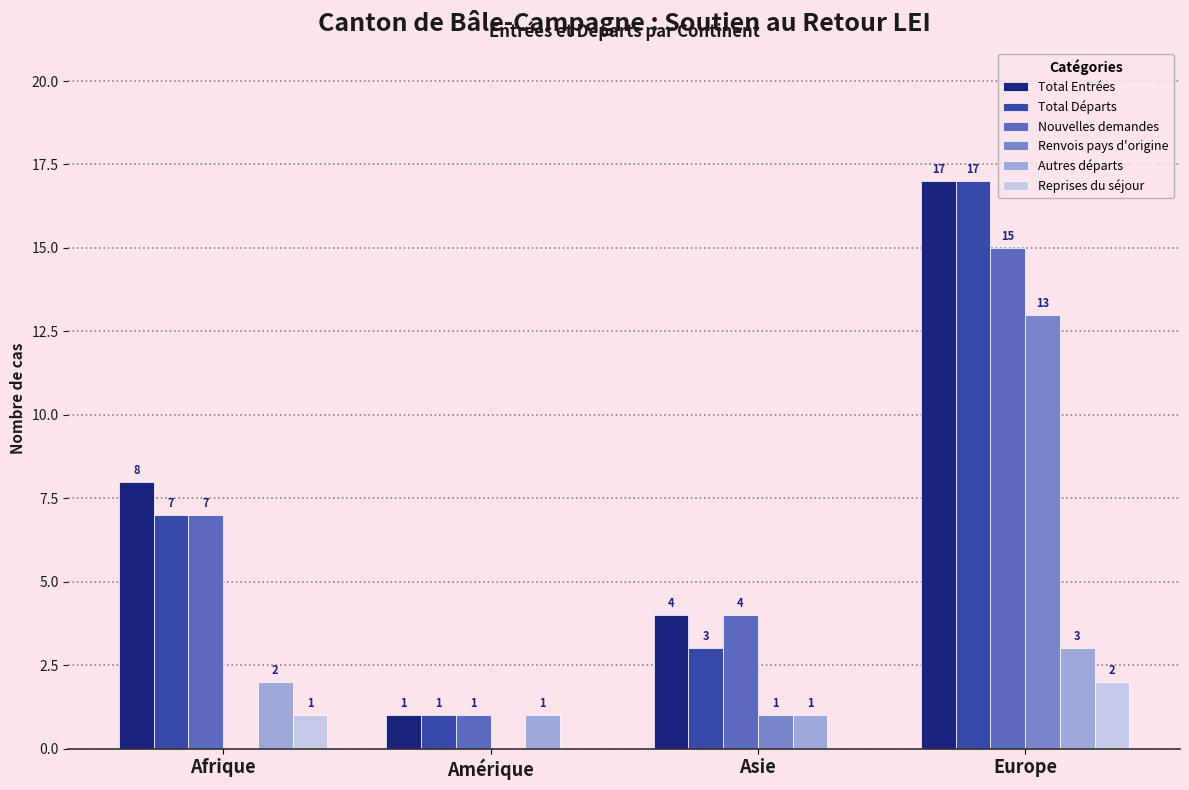

What is the sum of the Renvois pays d'origine values at Asie and Afrique?

1